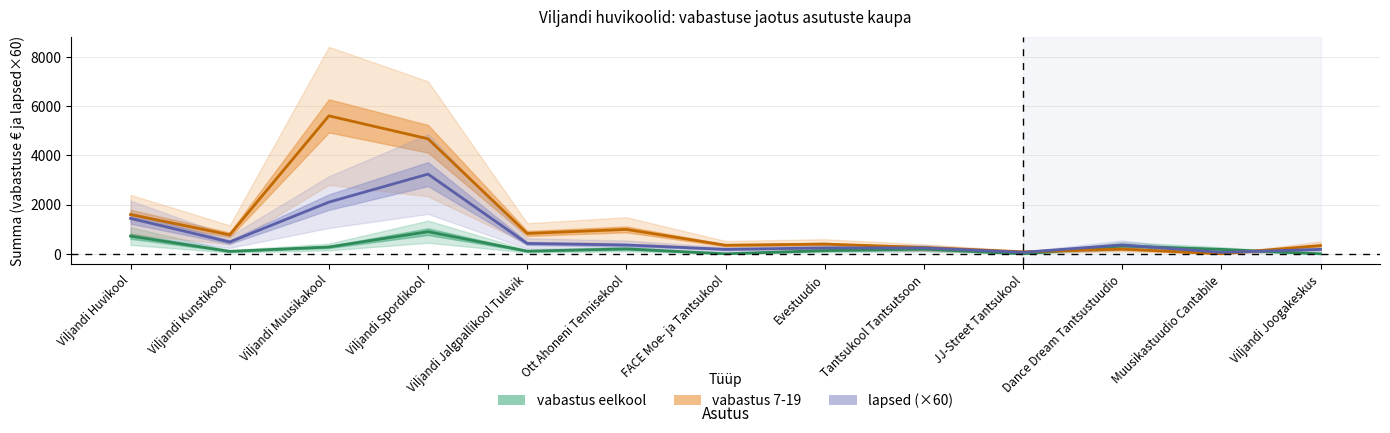

What is the total value across all series at Ott Ahoneni Tennisekool?

1552